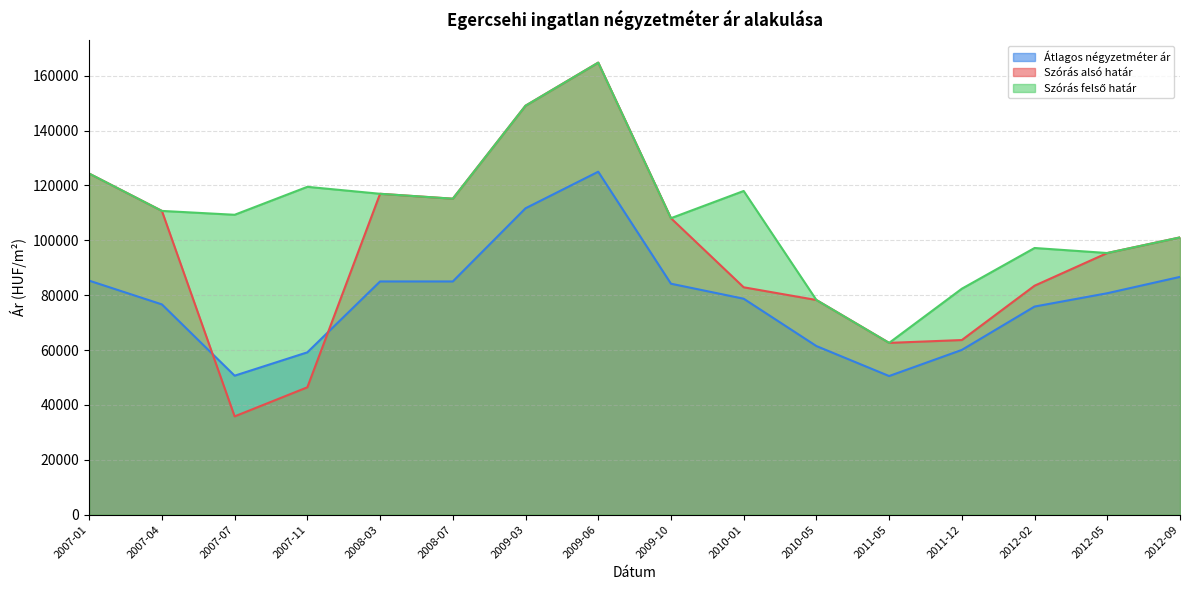

Where do Szórás alsó határ and Átlagos négyzetméter ár first cross each other?

2007-04 and 2007-07